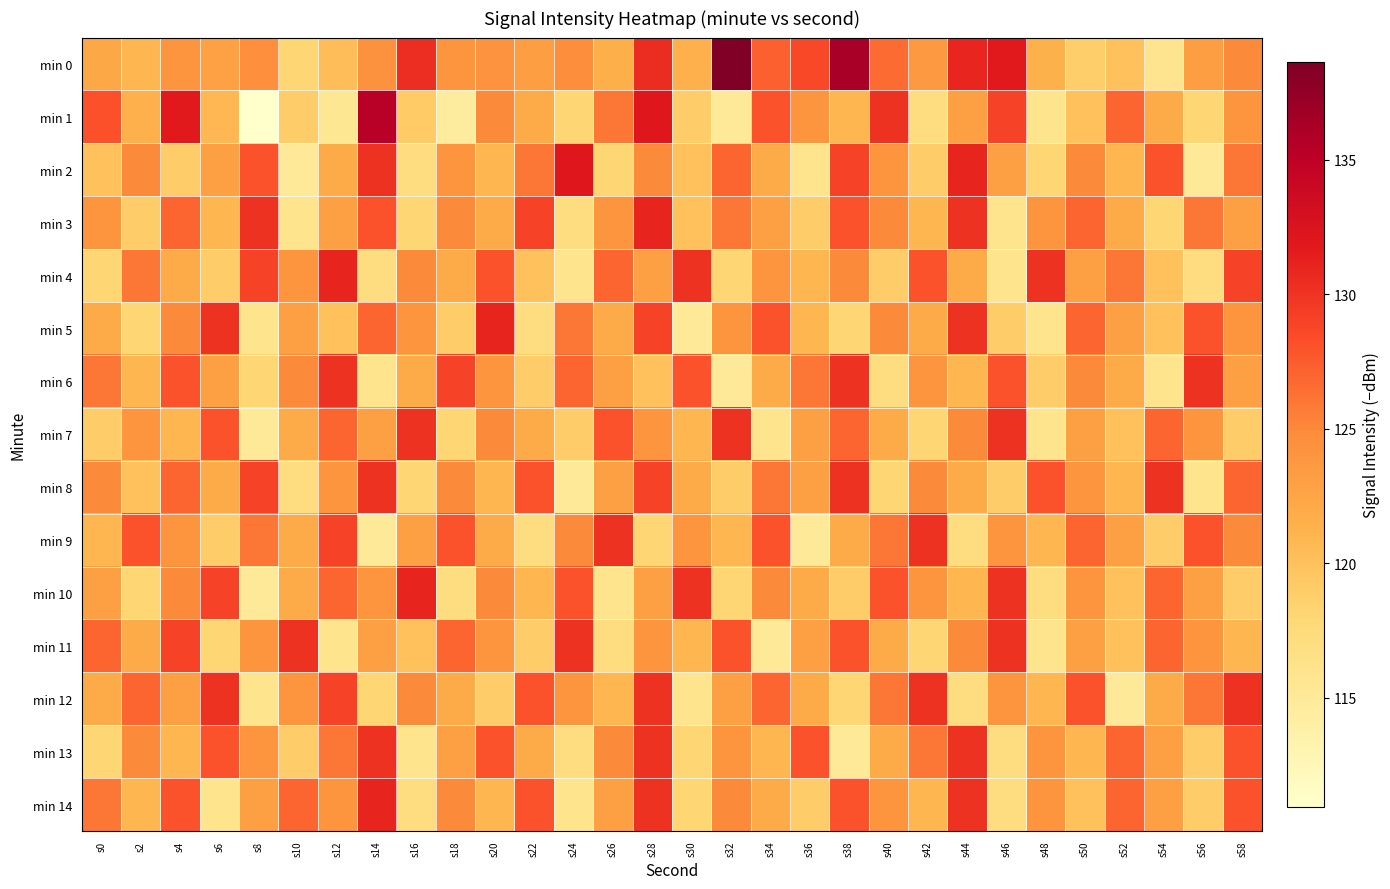

What is the difference between the highest and lowest values at s50?

9.2